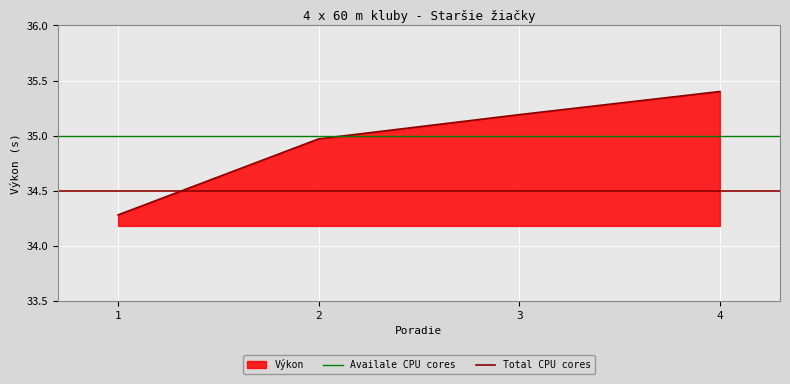

Does the chart display data point markers on the line(s)?

No